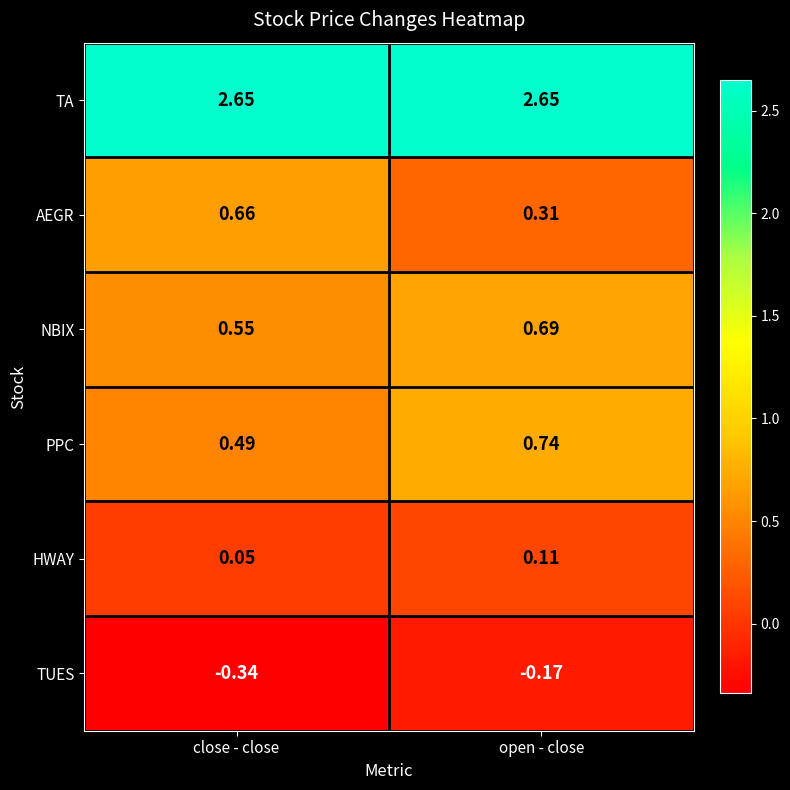

What is the total value across all series at open - close?

4.3